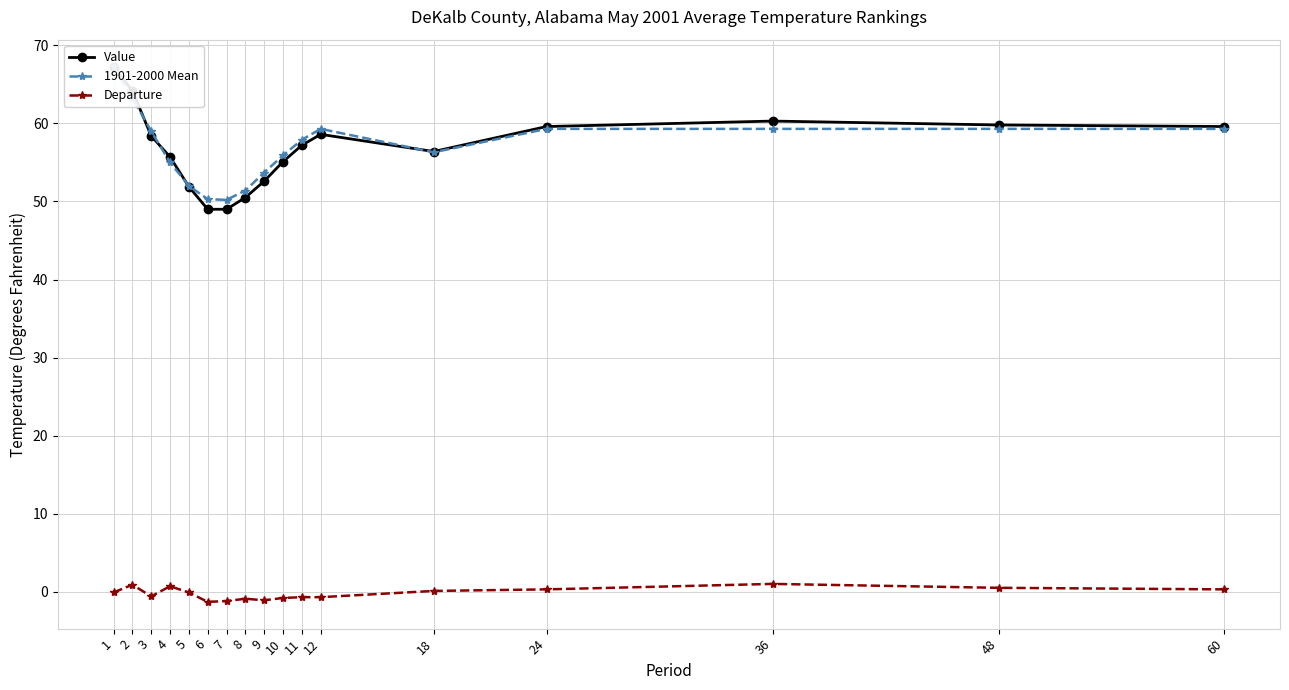

Reading right to left, extract all data points from this chart.

Value: 60=59.6	48=59.8	36=60.3	24=59.6	18=56.4	12=58.6	11=57.2	10=55.1	9=52.6	8=50.5	7=49.0	6=49.0	5=51.9	4=55.7	3=58.4	2=64.2	1=67.2
1901-2000 Mean: 60=59.3	48=59.3	36=59.3	24=59.3	18=56.3	12=59.3	11=57.9	10=55.9	9=53.7	8=51.4	7=50.2	6=50.3	5=52.0	4=55.0	3=59.0	2=63.3	1=67.3
Departure: 60=0.3	48=0.5	36=1.0	24=0.3	18=0.1	12=-0.7	11=-0.7	10=-0.8	9=-1.1	8=-0.9	7=-1.2	6=-1.3	5=-0.1	4=0.7	3=-0.6	2=0.9	1=-0.1